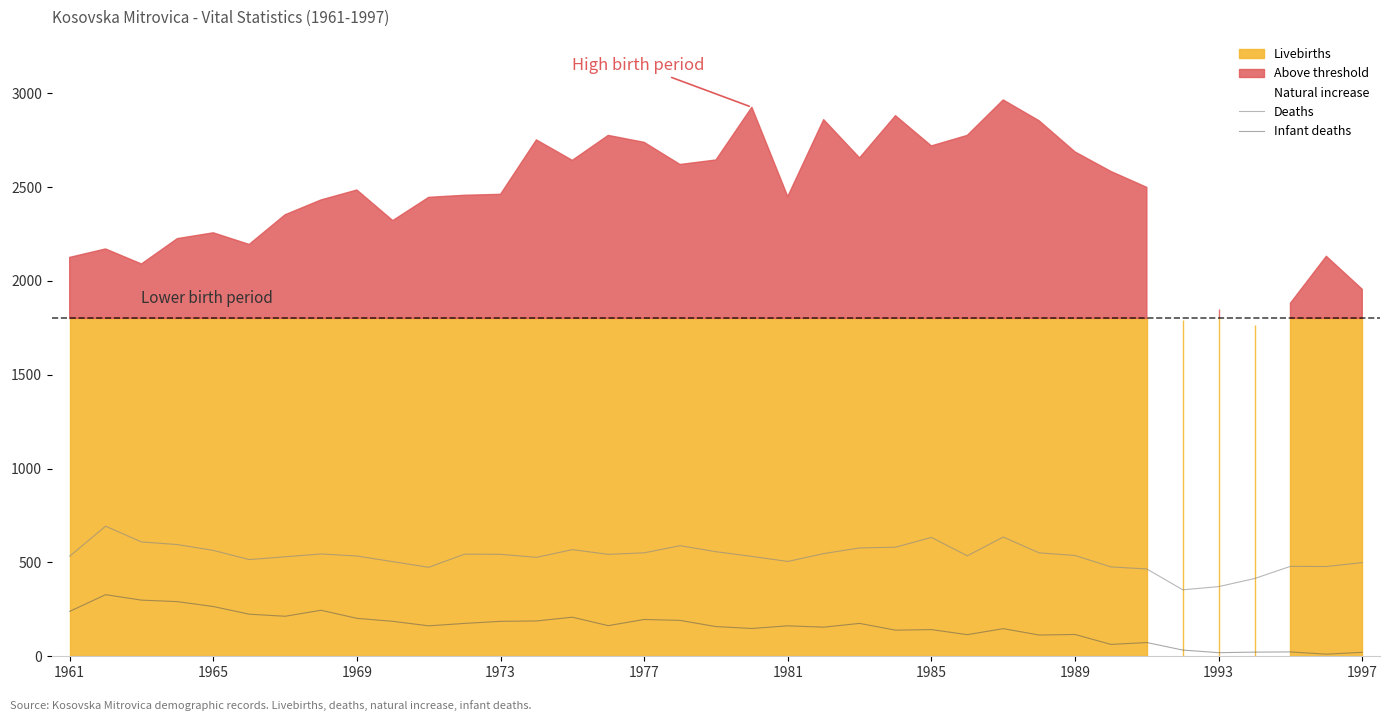

True or false: Infant deaths and Deaths intersect in this chart.

False